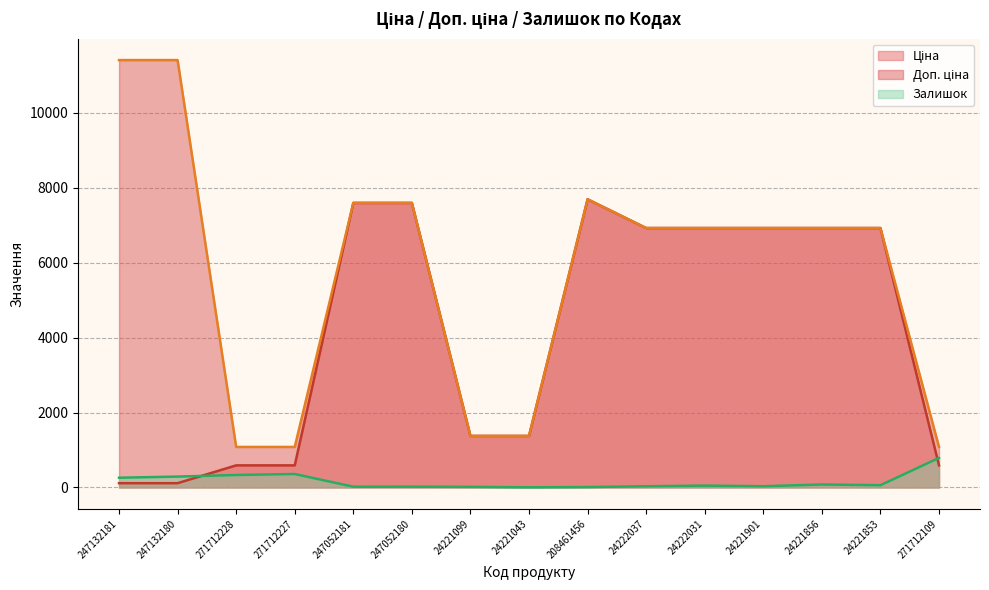

Which series has the largest range (max minus min)?

Доп. ціна